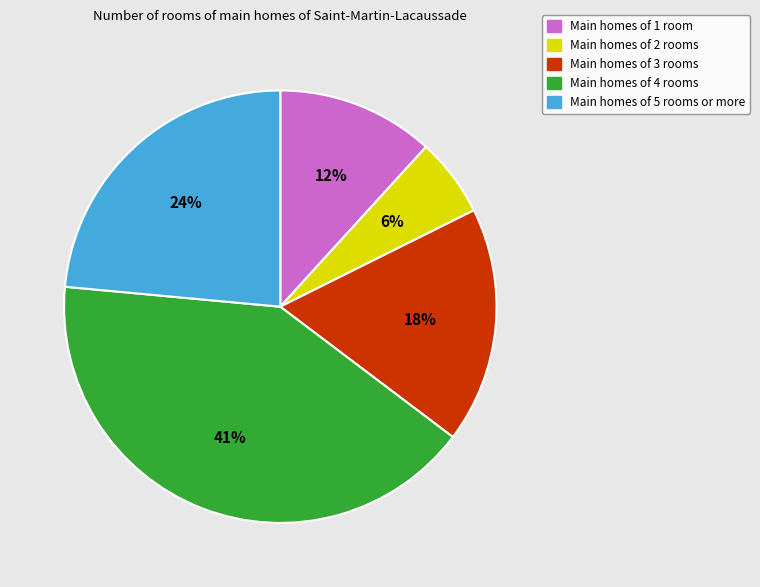

Is there any slice that represents more than half of the pie?

No